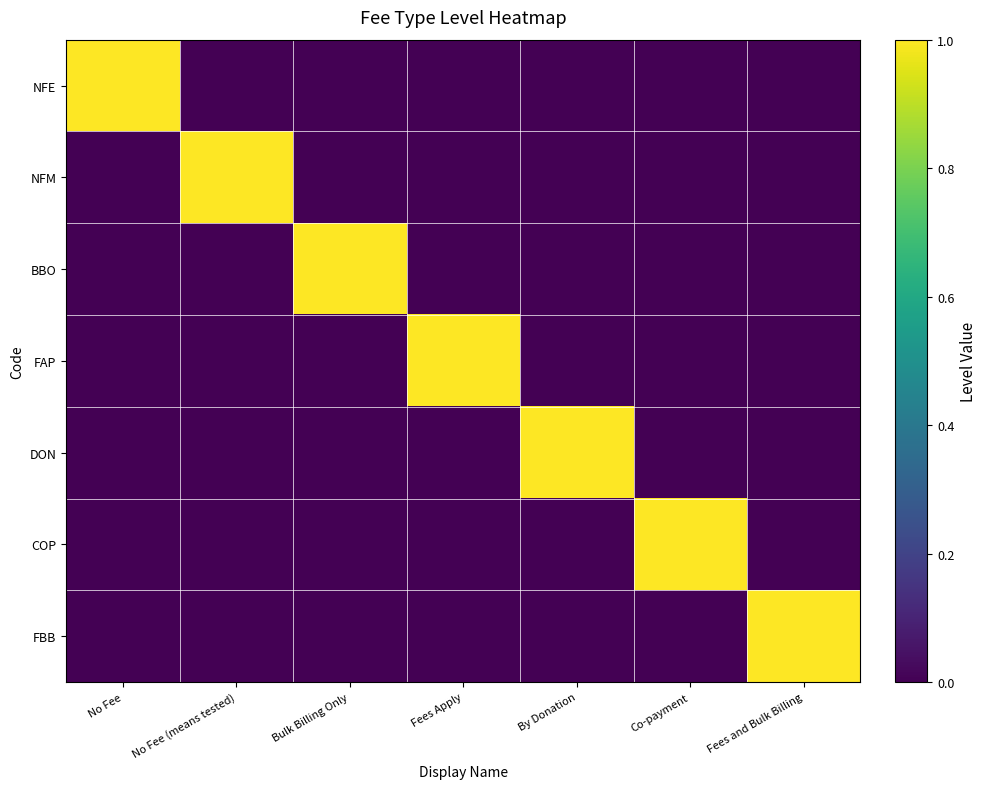

Reading left to right, what are all the values shown in this chart?

NFE: No Fee=1	No Fee (means tested)=0	Bulk Billing Only=0	Fees Apply=0	By Donation=0	Co-payment=0	Fees and Bulk Billing=0
NFM: No Fee=0	No Fee (means tested)=1	Bulk Billing Only=0	Fees Apply=0	By Donation=0	Co-payment=0	Fees and Bulk Billing=0
BBO: No Fee=0	No Fee (means tested)=0	Bulk Billing Only=1	Fees Apply=0	By Donation=0	Co-payment=0	Fees and Bulk Billing=0
FAP: No Fee=0	No Fee (means tested)=0	Bulk Billing Only=0	Fees Apply=1	By Donation=0	Co-payment=0	Fees and Bulk Billing=0
DON: No Fee=0	No Fee (means tested)=0	Bulk Billing Only=0	Fees Apply=0	By Donation=1	Co-payment=0	Fees and Bulk Billing=0
COP: No Fee=0	No Fee (means tested)=0	Bulk Billing Only=0	Fees Apply=0	By Donation=0	Co-payment=1	Fees and Bulk Billing=0
FBB: No Fee=0	No Fee (means tested)=0	Bulk Billing Only=0	Fees Apply=0	By Donation=0	Co-payment=0	Fees and Bulk Billing=1